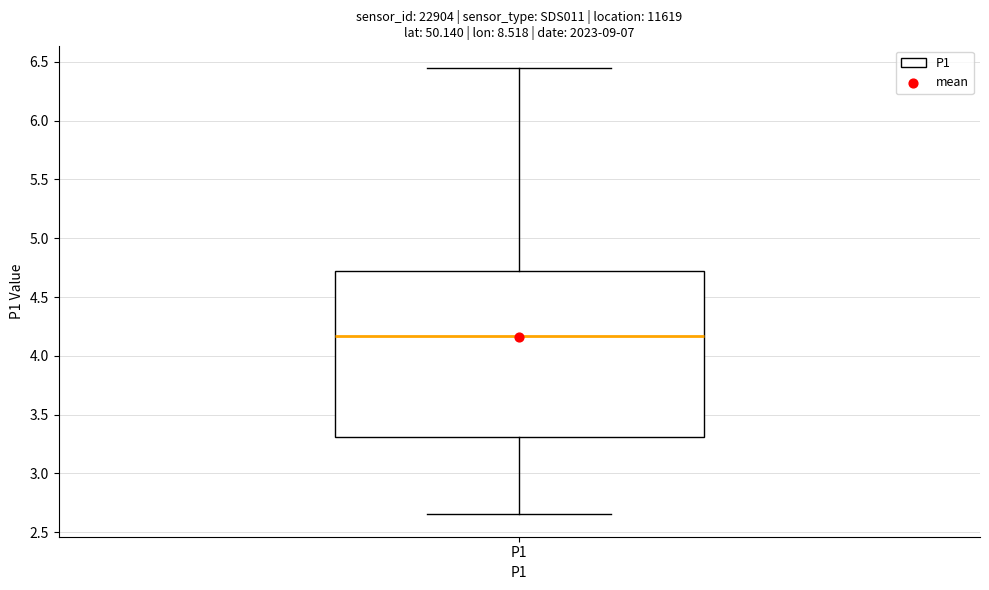

Transcribe this box plot: give where the median line is, the range the box spans, and where the two whiskers end, as read against the y-axis. The values are not printed on the chart, so give them approximately, as read against the axis.

median 4.15, box 3.30 to 4.70, whiskers 2.65 to 6.45